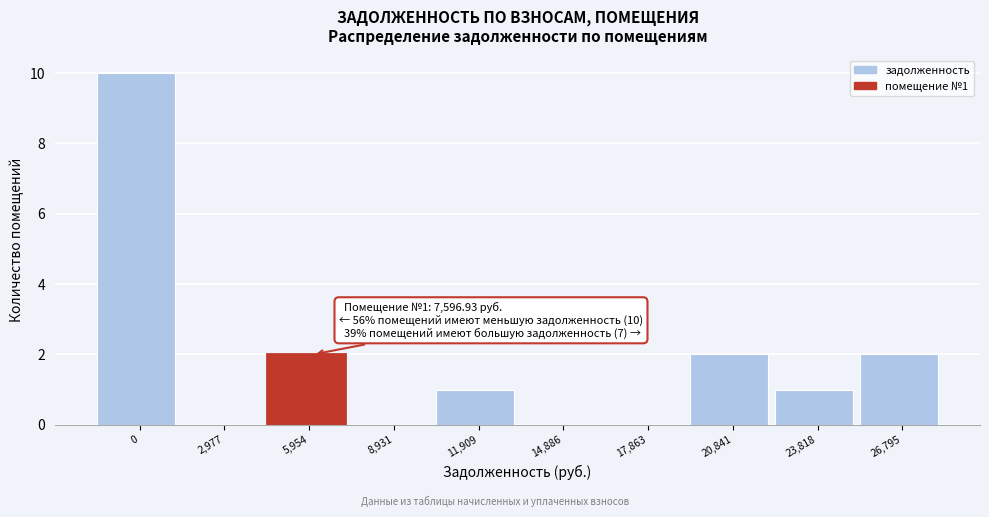

Reading left to right, list all the values displayed in this chart.

0=10	2,977=0	5,954=2	8,931=0	11,909=1	14,886=0	17,863=0	20,841=2	23,818=1	26,795=2